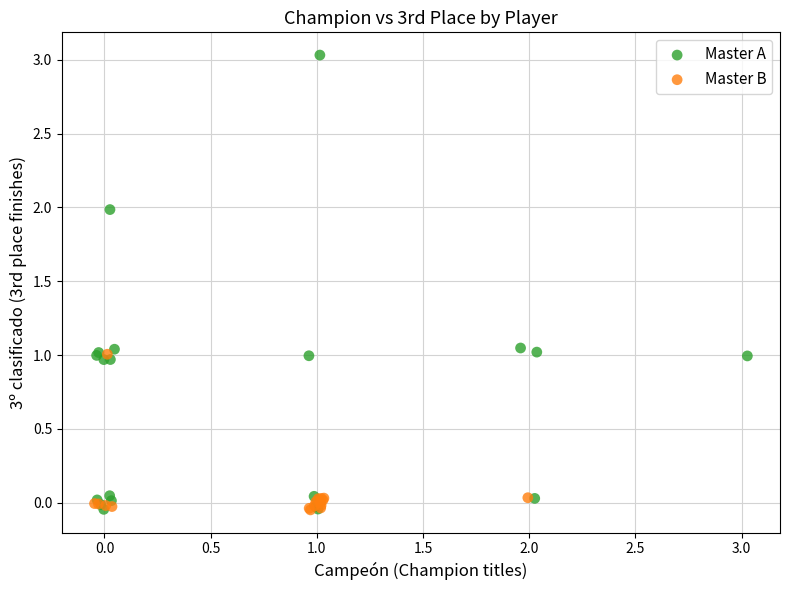

What are all the series names shown in the legend?

Master A, Master B